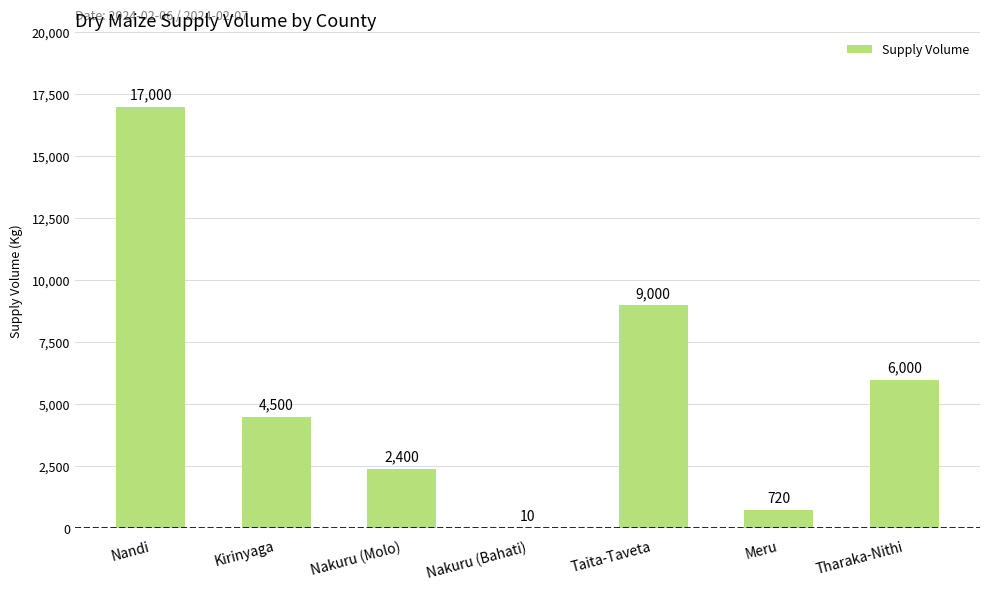

What is the sum of all values?

39630